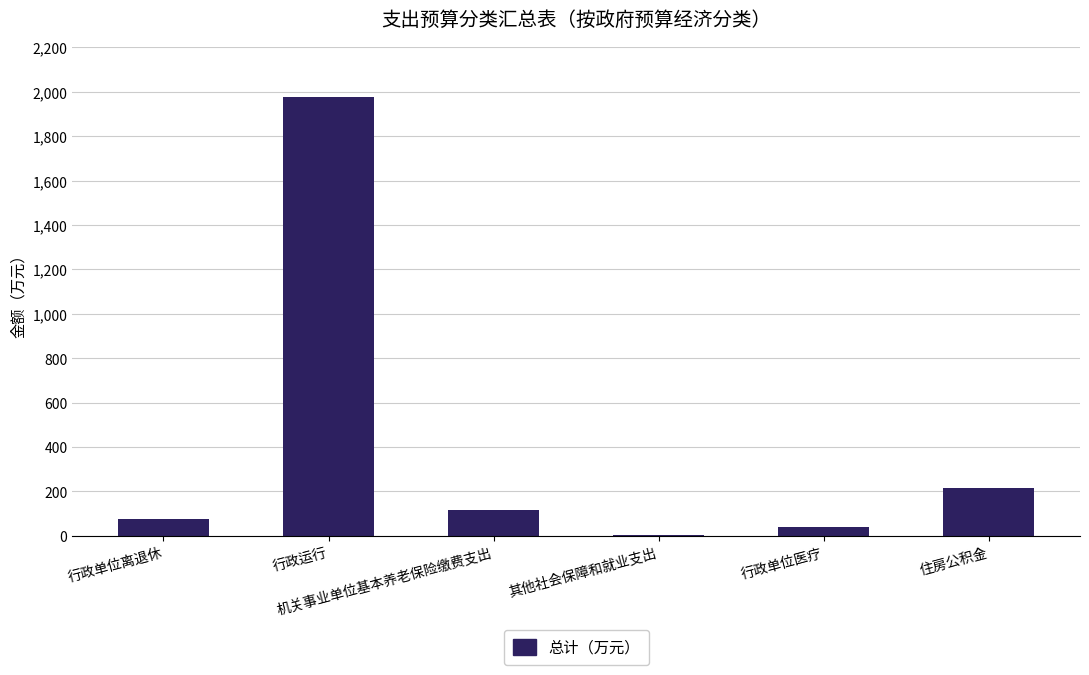

What is the greatest value displayed?

1977.8